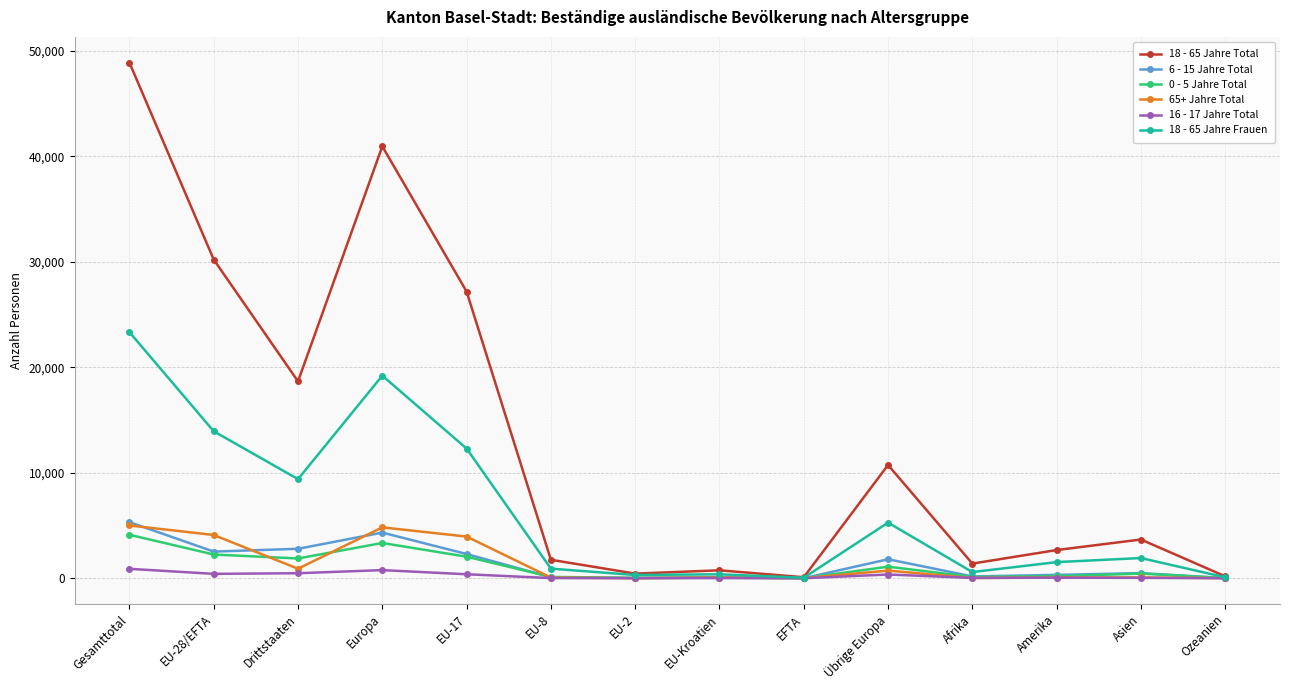

What is the average value of the 18 - 65 Jahre Total series?

13394